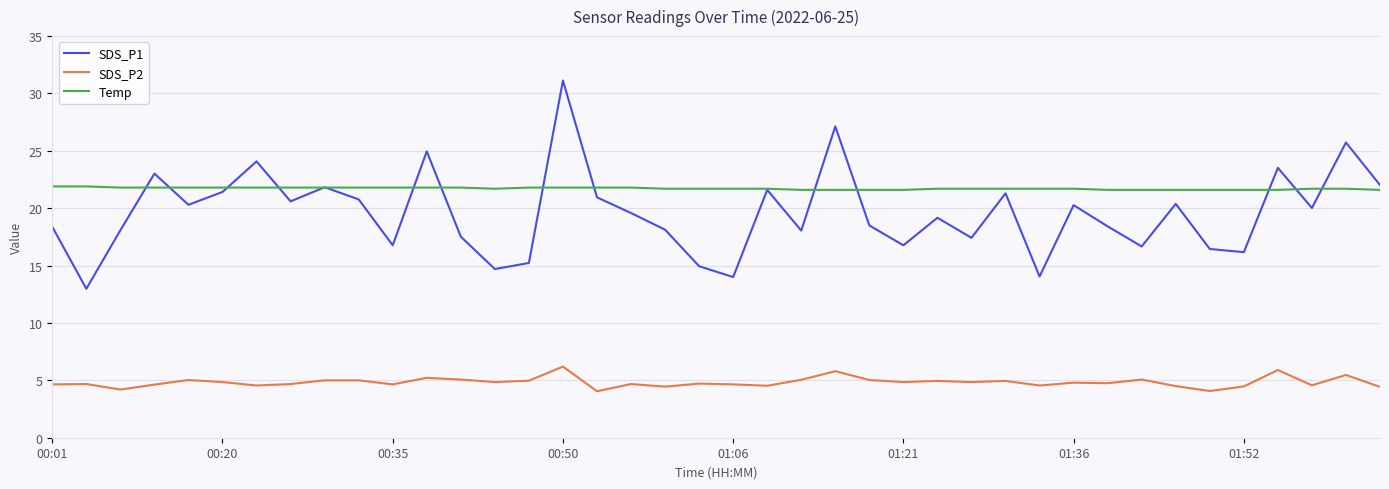

Rank the series by their maximum value, from highest to lowest.

SDS_P1, Temp, SDS_P2